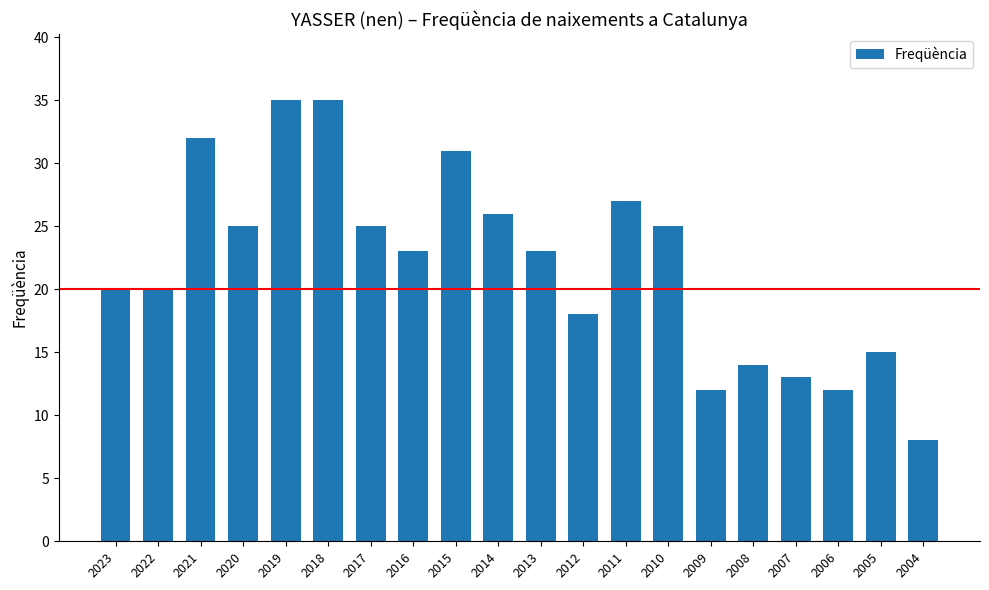

What is the value of the 2nd bar from the left?

20